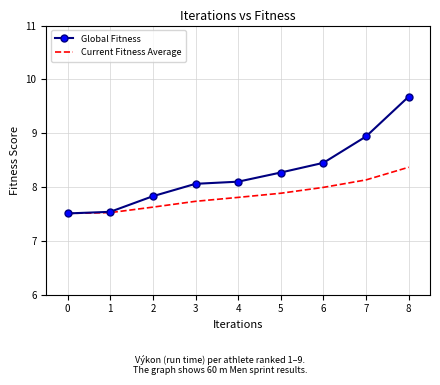

List the series in order of their overall mean, highest first.

Global Fitness, Current Fitness Average